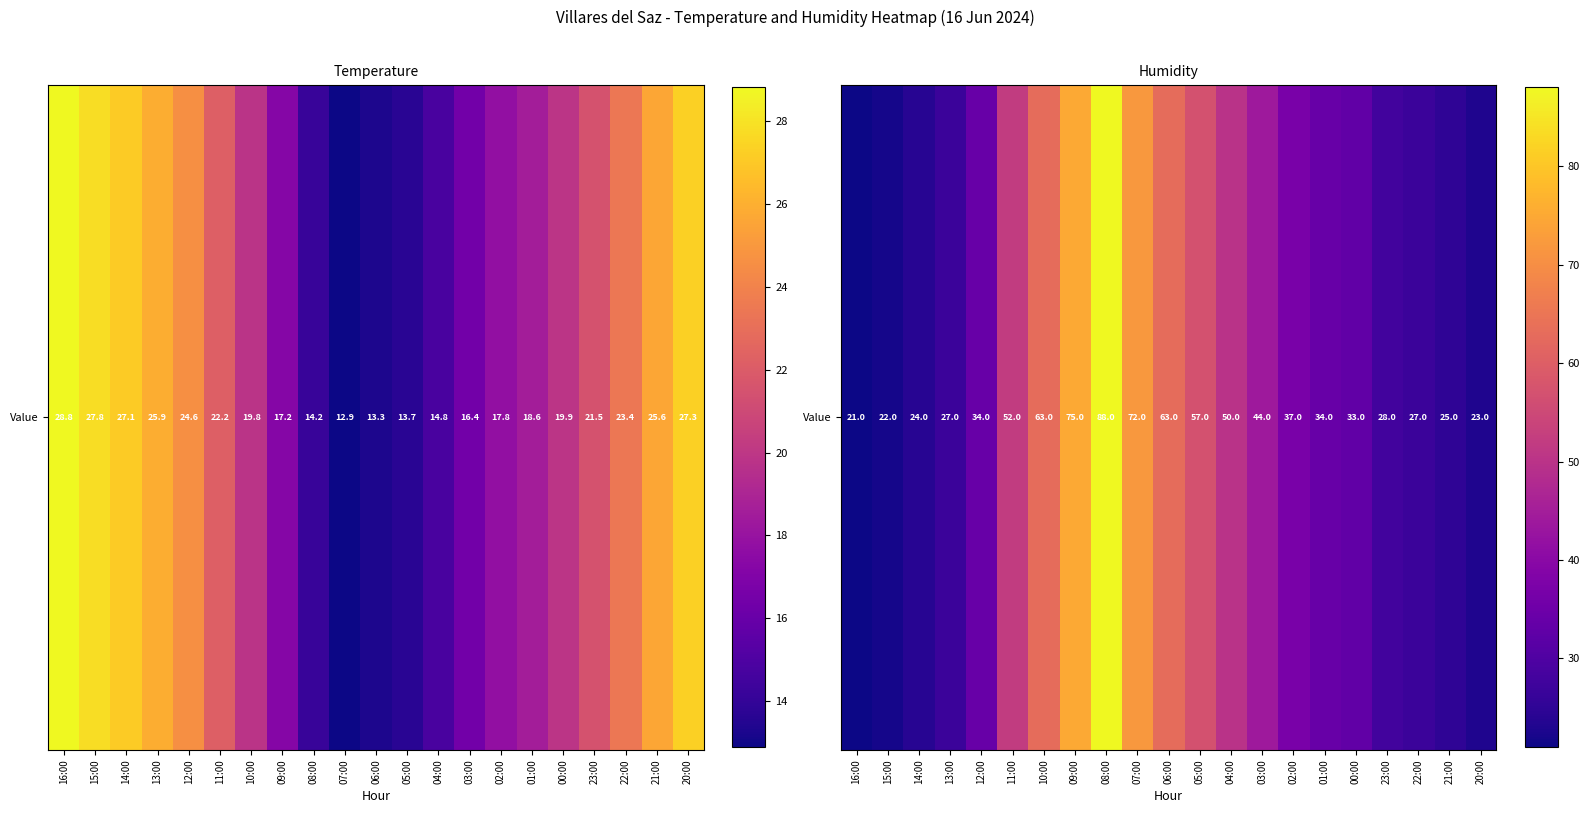

List the labels in order of value, smallest first.

16:00, 15:00, 20:00, 14:00, 21:00, 13:00, 22:00, 23:00, 00:00, 12:00, 01:00, 02:00, 03:00, 04:00, 11:00, 05:00, 10:00, 06:00, 07:00, 09:00, 08:00